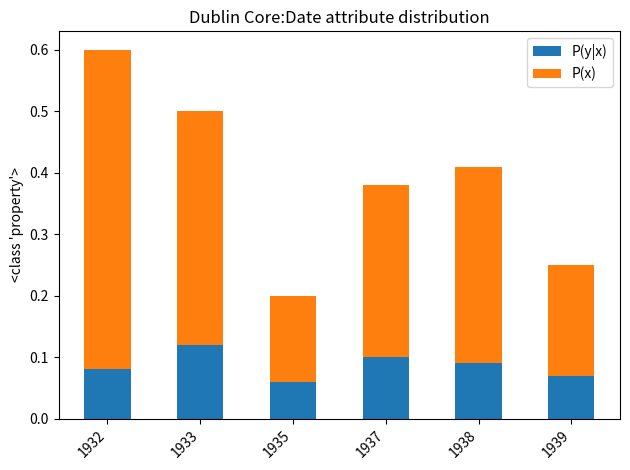

How many P(y|x) values are between 0 and 1?

6